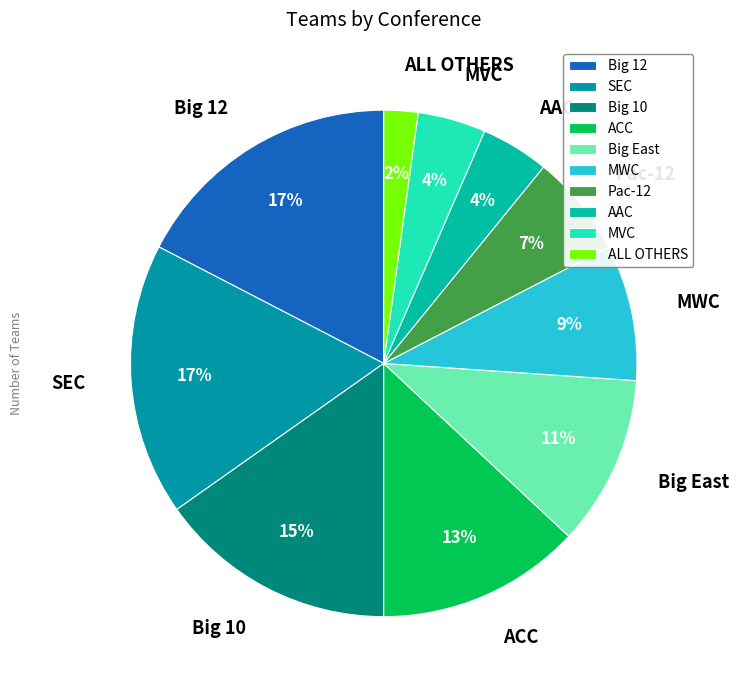

What percentage is the AAC slice, to the nearest percent?

4%